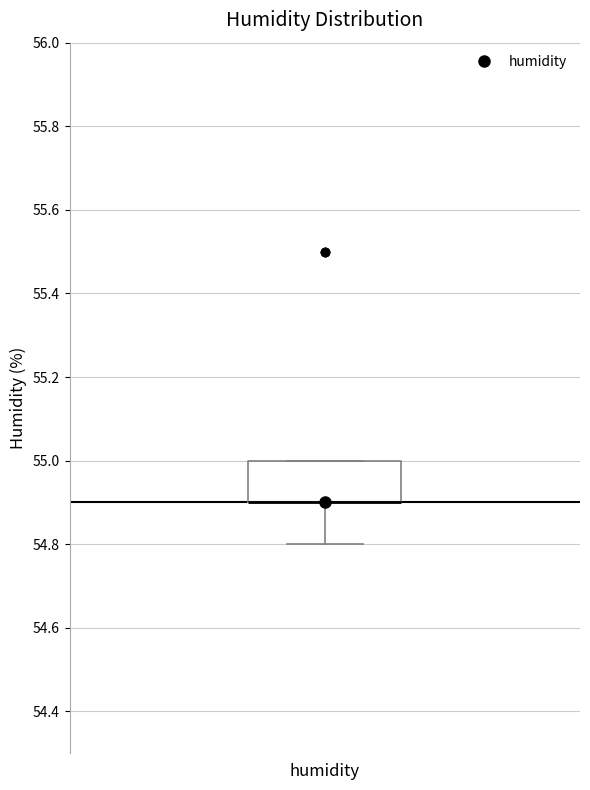

Transcribe this box plot: give where the median line is, the range the box spans, and where the two whiskers end, as read against the y-axis. The values are not printed on the chart, so give them approximately, as read against the axis.

median 54.9 (drawn on the box's lower edge), box 54.9 to 55.0, whiskers 54.8 to 55.0